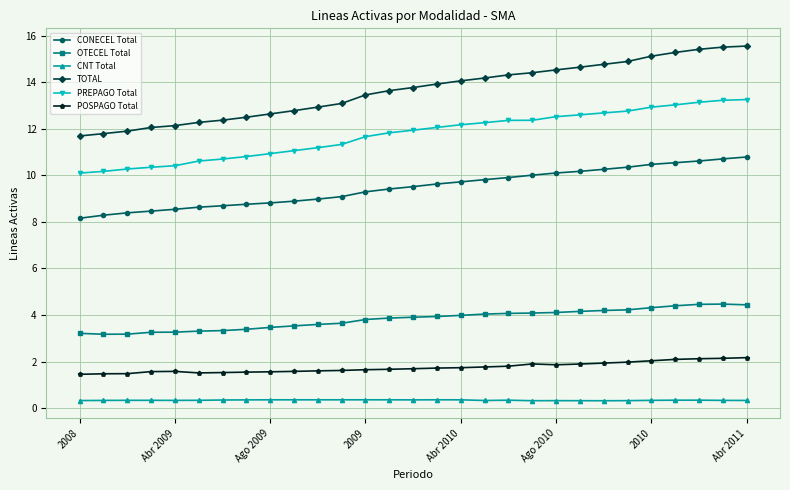

What is the value of the TOTAL point at the 1st from the left?

11.7